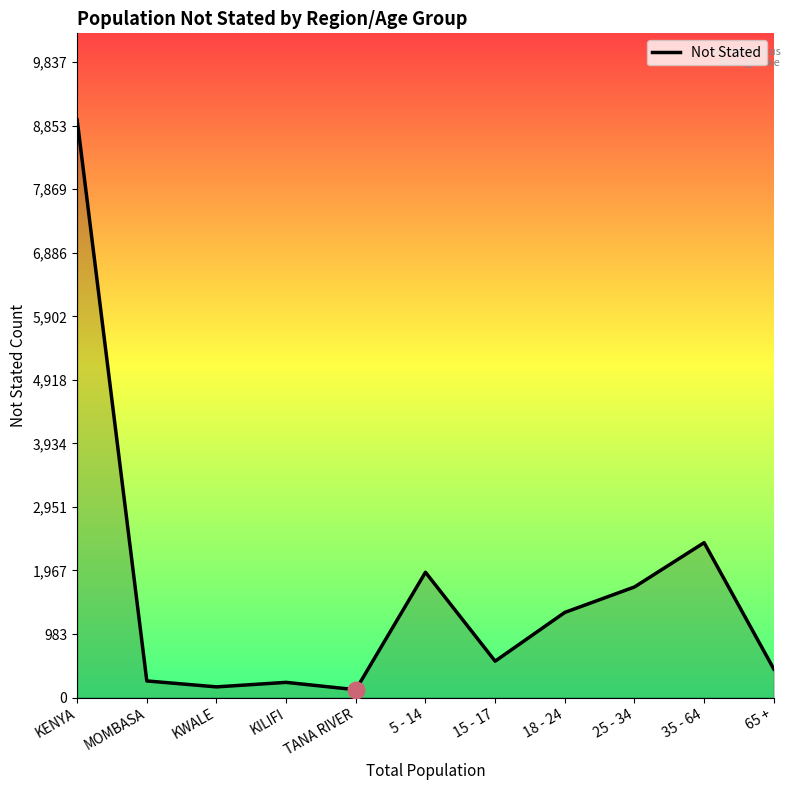

At which label is the value closest to 4532?

35 - 64